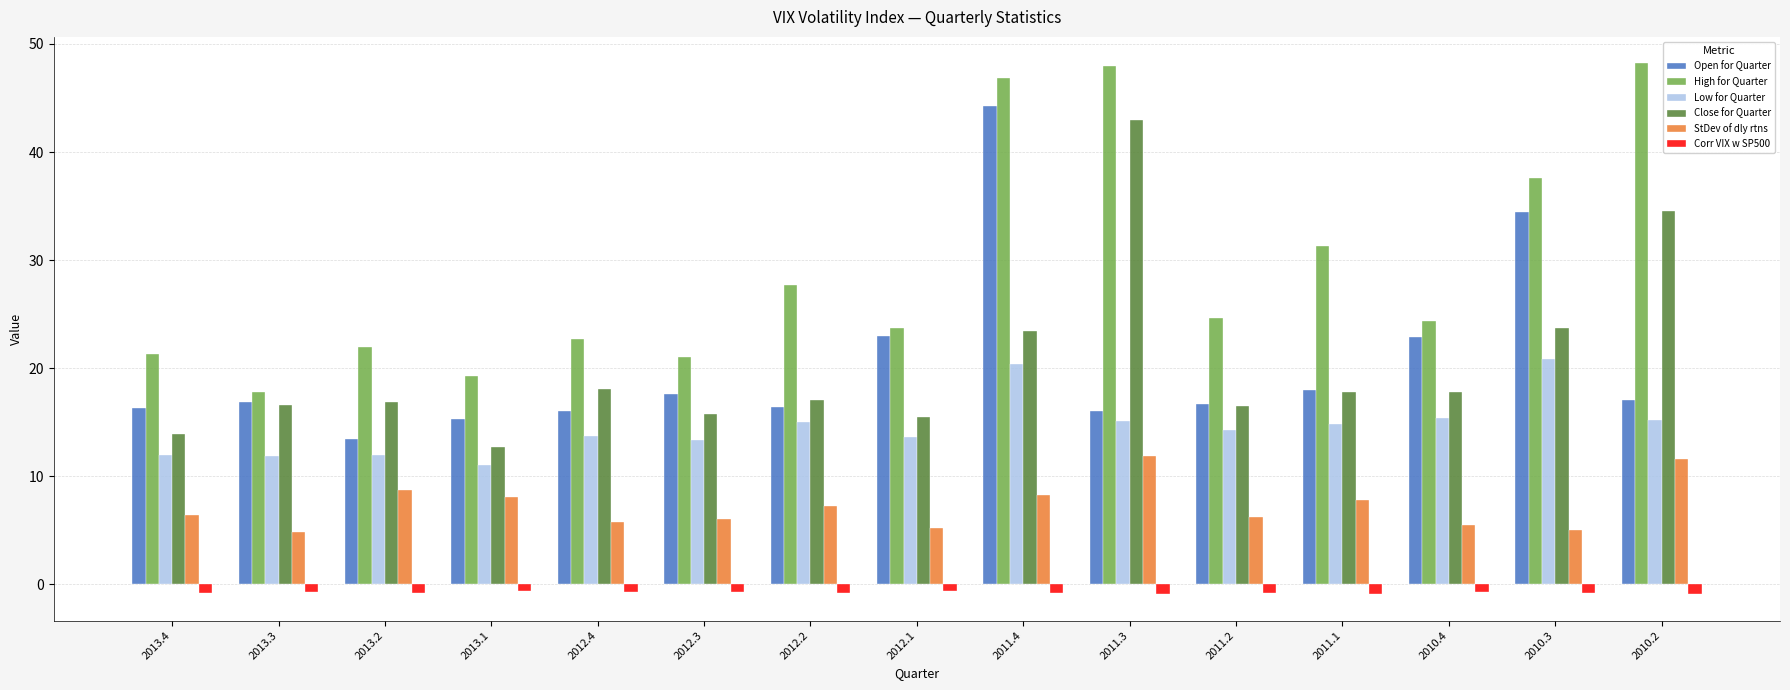

Rank the series by their maximum value, from highest to lowest.

High for Quarter, Open for Quarter, Close for Quarter, Low for Quarter, StDev of dly rtns, Corr VIX w SP500